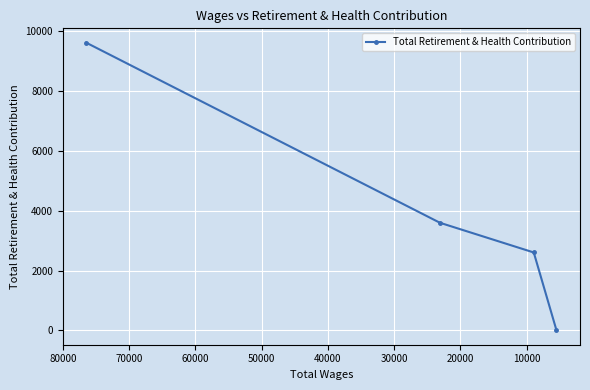

How many positive values are there?

3